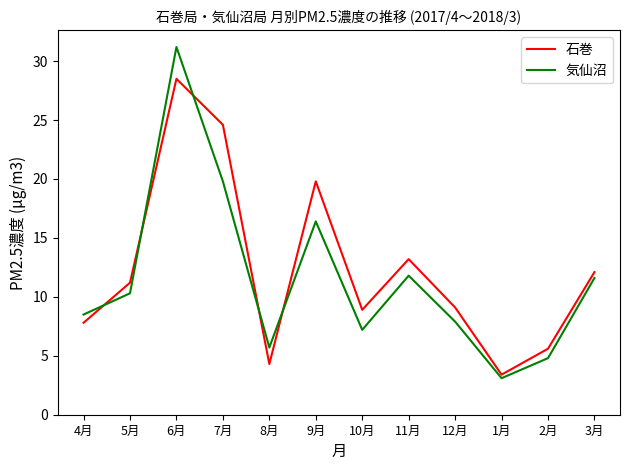

What is the difference between the highest and lowest values at 3月?

0.5